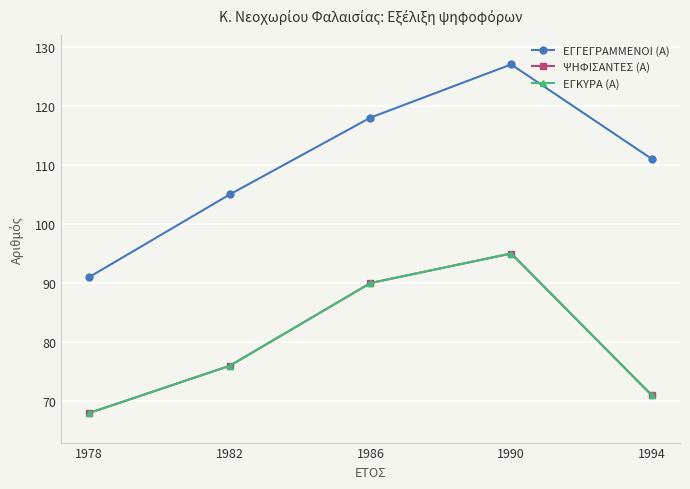

Is the value of ΕΓΓΕΓΡΑΜΜΕΝΟΙ (Α) at 1982 greater than the value of ΕΓΚΥΡΑ (Α) at 1994?

Yes